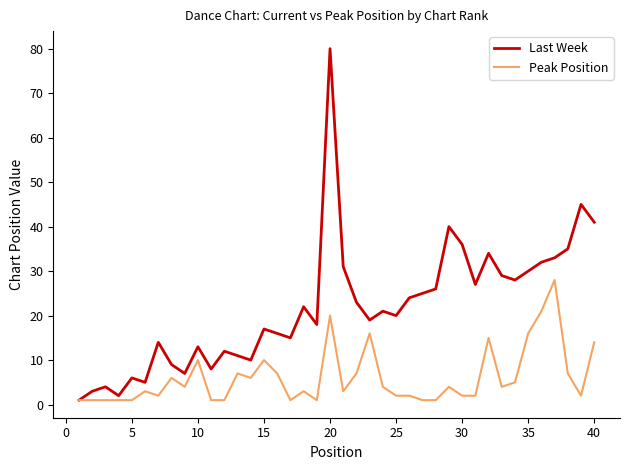

List the series in order of their peak value, lowest first.

Peak Position, Last Week